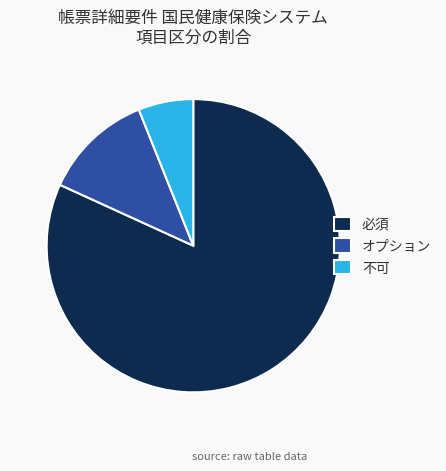

Count the number of slices in the pie.

3